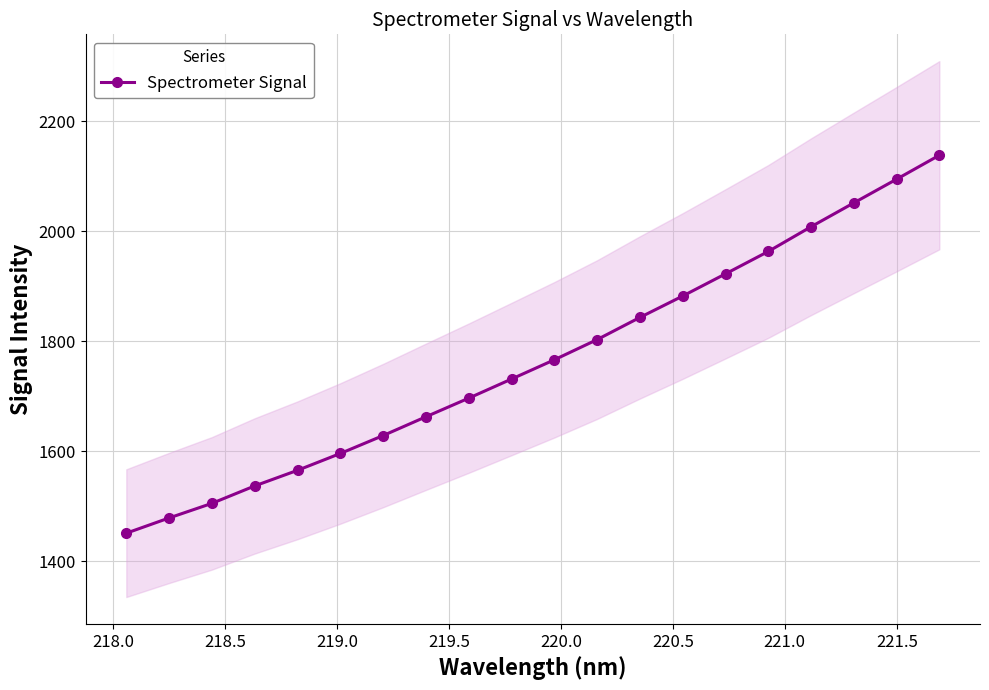

True or false: Spectrometer Signal has more than 0 interior local peaks.

False